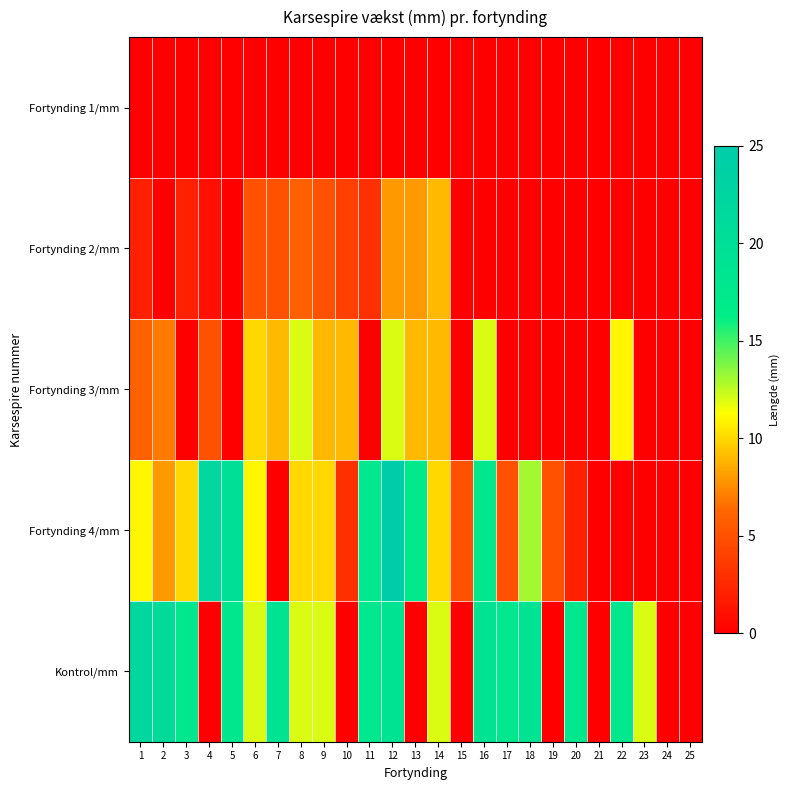

Reading left to right, what are all the values shown in this chart?

Fortynding 1/mm: 1=0	2=0	3=0	4=0	5=0	6=0	7=0	8=0	9=0	10=0	11=0	12=0	13=0	14=0	15=0	16=0	17=0	18=0	19=0	20=0	21=0	22=0	23=0	24=0	25=0
Fortynding 2/mm: 1=2	2=0	3=2	4=1	5=0	6=5	7=5	8=6	9=5	10=4	11=3	12=8	13=8	14=9	15=0	16=0	17=0	18=0	19=0	20=0	21=0	22=0	23=0	24=0	25=0
Fortynding 3/mm: 1=6	2=7	3=0	4=5	5=0	6=10	7=9	8=12	9=9	10=9	11=0	12=12	13=9	14=9	15=0	16=12	17=0	18=0	19=0	20=0	21=0	22=11	23=0	24=0	25=0
Fortynding 4/mm: 1=11	2=8	3=10	4=22	5=20	6=11	7=0	8=10	9=10	10=3	11=18	12=25	13=17	14=10	15=5	16=18	17=5	18=13	19=5	20=2	21=0	22=0	23=0	24=0	25=0
Kontrol/mm: 1=22	2=21	3=18	4=0	5=18	6=12	7=19	8=12	9=12	10=0	11=18	12=19	13=0	14=12	15=0	16=19	17=18	18=19	19=0	20=18	21=0	22=18	23=12	24=0	25=0